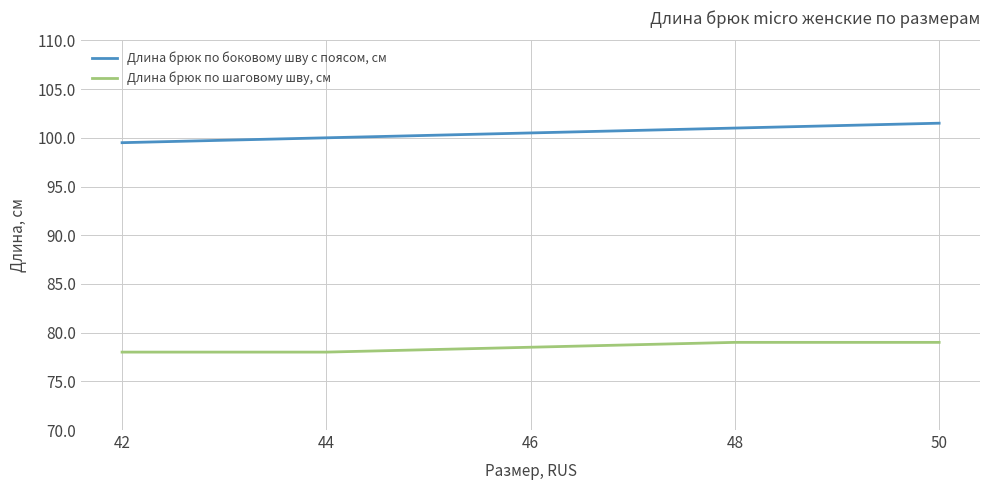

What is the total value across all series at 46?

179.0